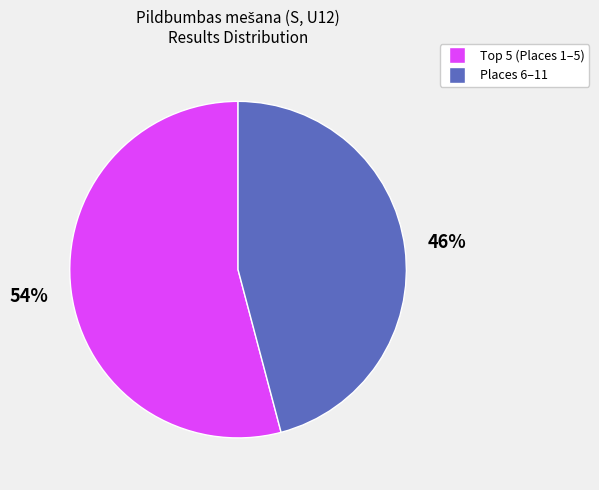

Is there a majority slice in this chart?

Yes